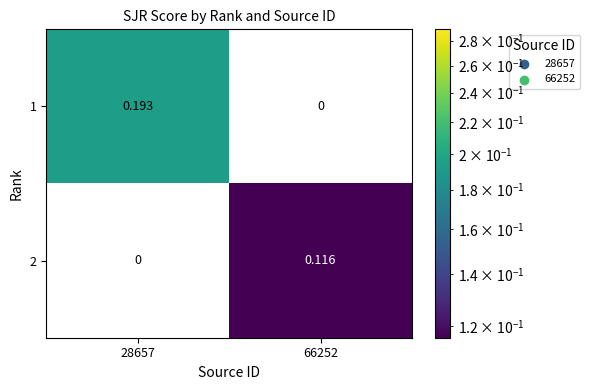

Is the value of 1 at 28657 greater than the value of 2 at 66252?

Yes